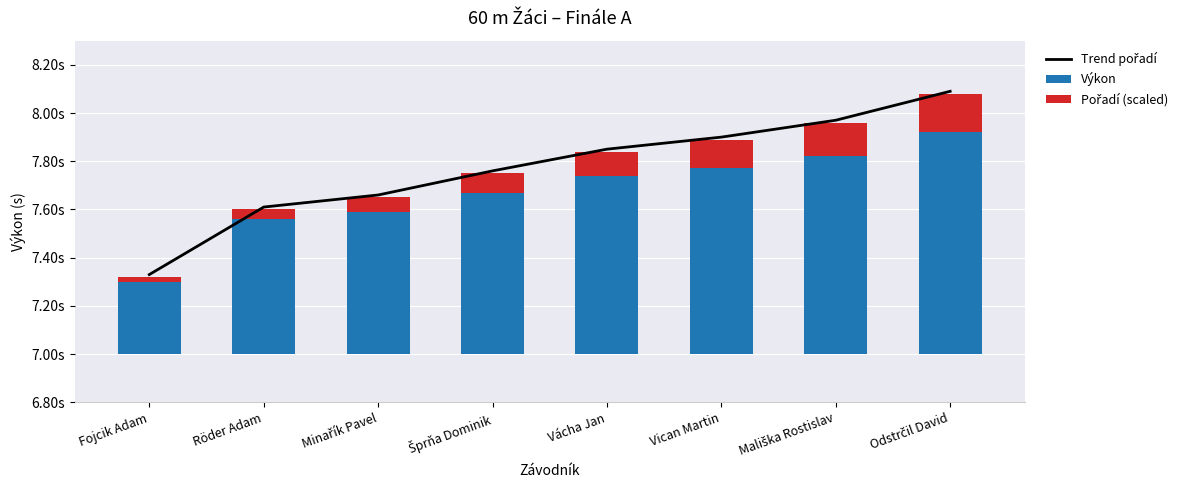

Is it true that Trend pořadí equals 8.0 at Mališka Rostislav?

True